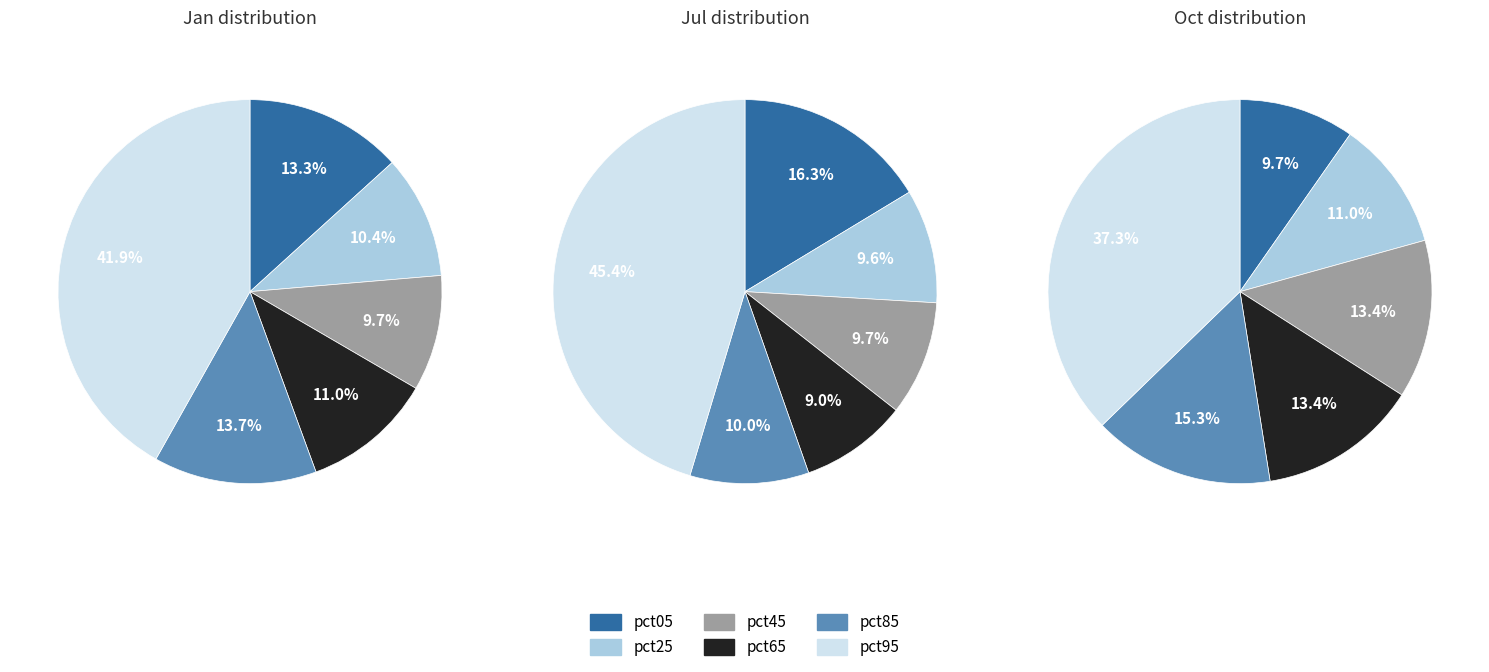

Is there a majority slice in this chart?

No